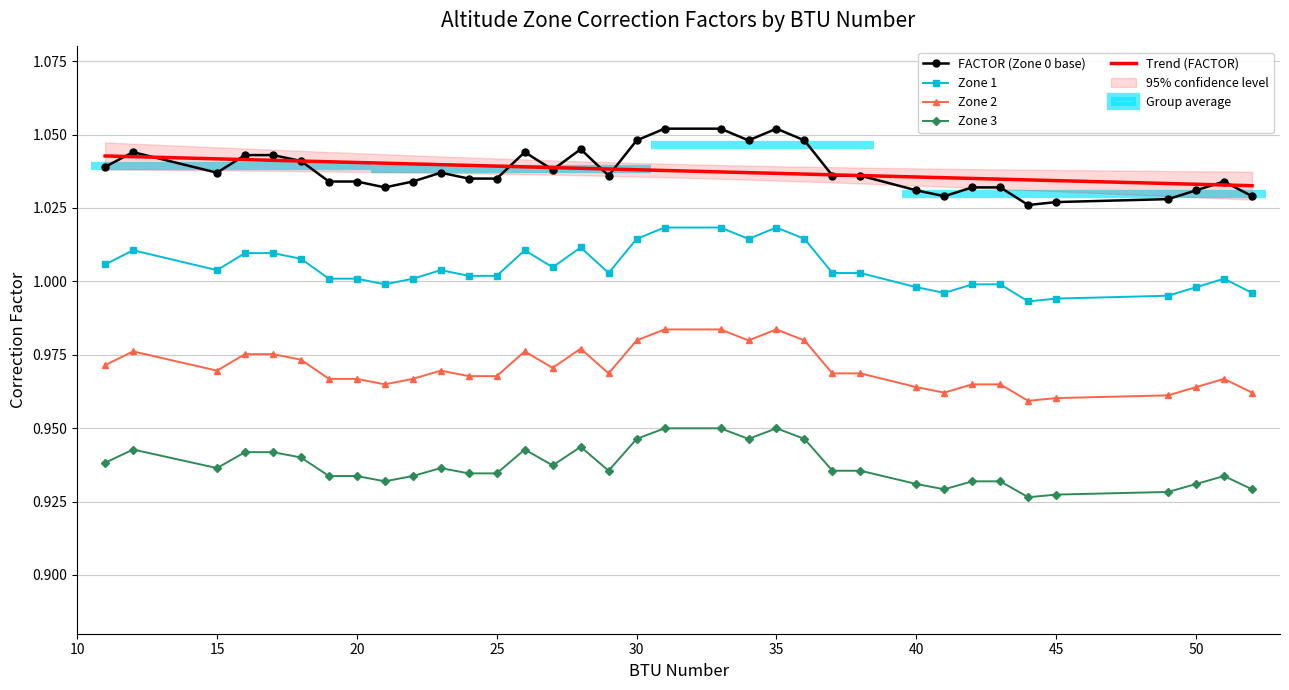

Is it true that Zone 1 equals 1.5 at 50?

False